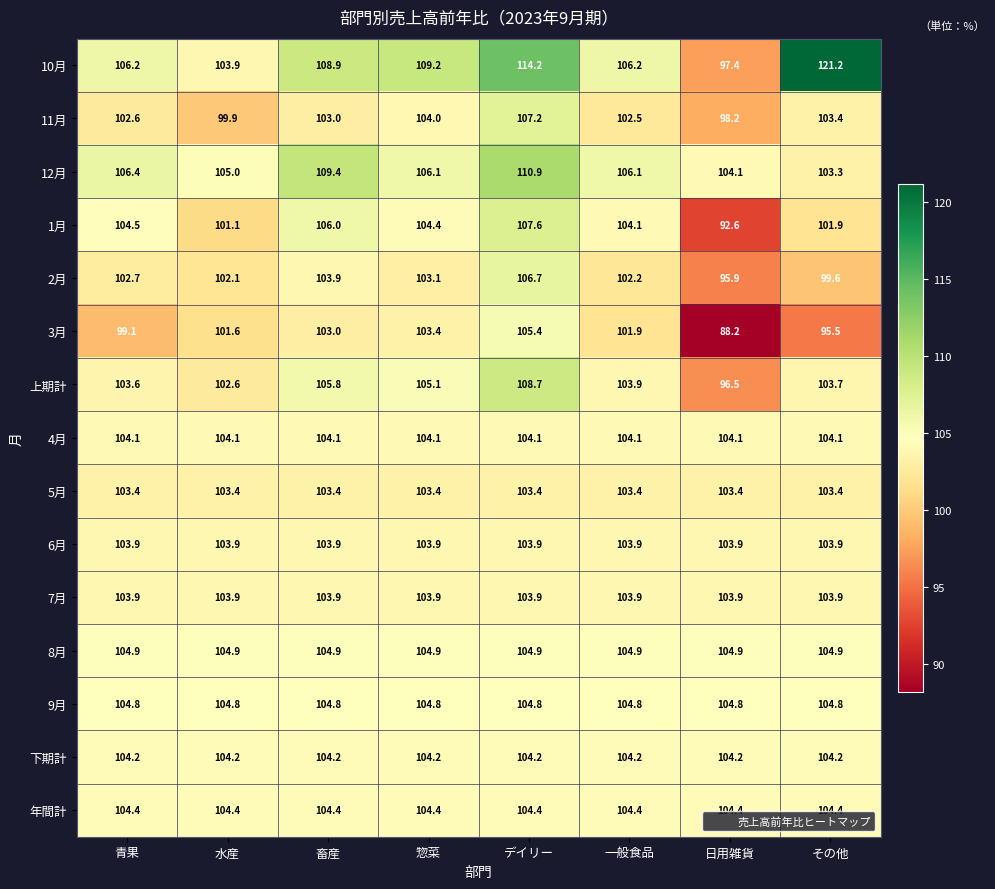

List the labels in order of 1月 value, largest first.

デイリー, 畜産, 青果, 惣菜, 一般食品, その他, 水産, 日用雑貨